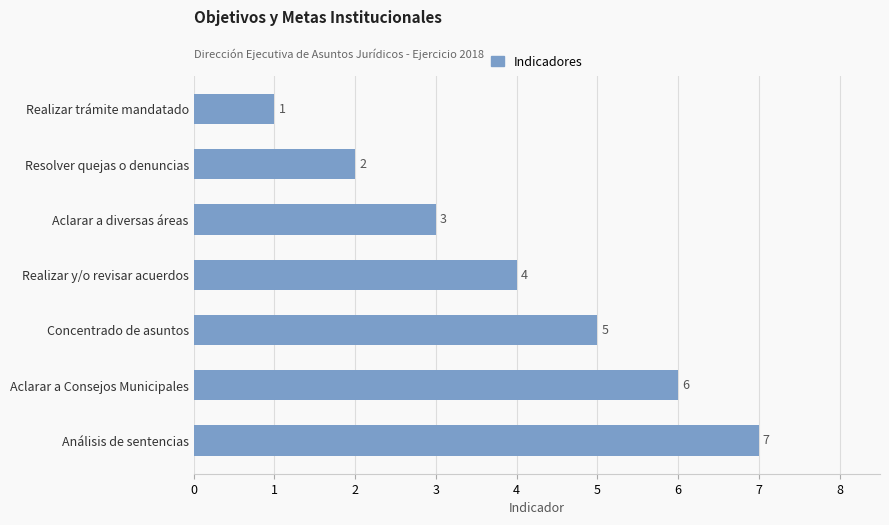

Between Realizar trámite mandatado and Concentrado de asuntos, which is larger?

Concentrado de asuntos